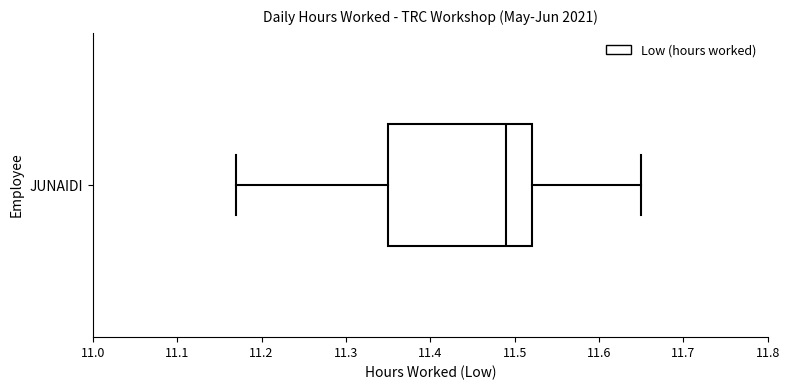

Where is the right edge of the box for JUNAIDI on the x-axis? The values are not printed on the chart, so give them approximately, as read against the axis.

11.52